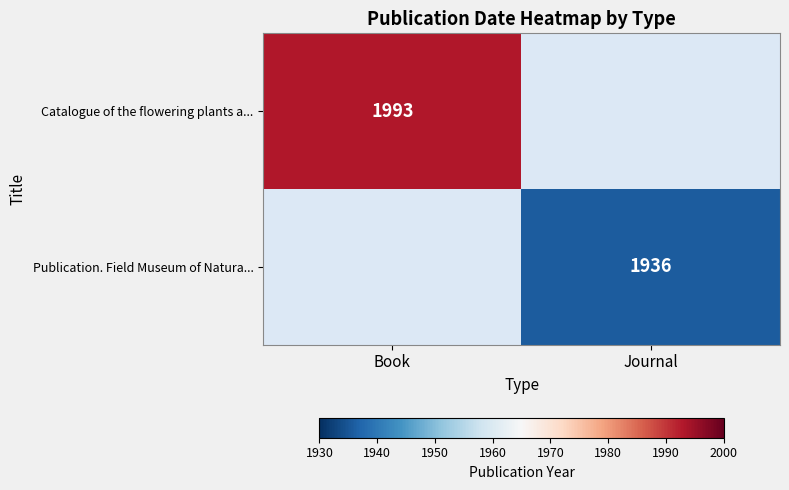

Is the value of Publication. Field Museum of Natura... at Journal greater than the value of Catalogue of the flowering plants a... at Book?

No